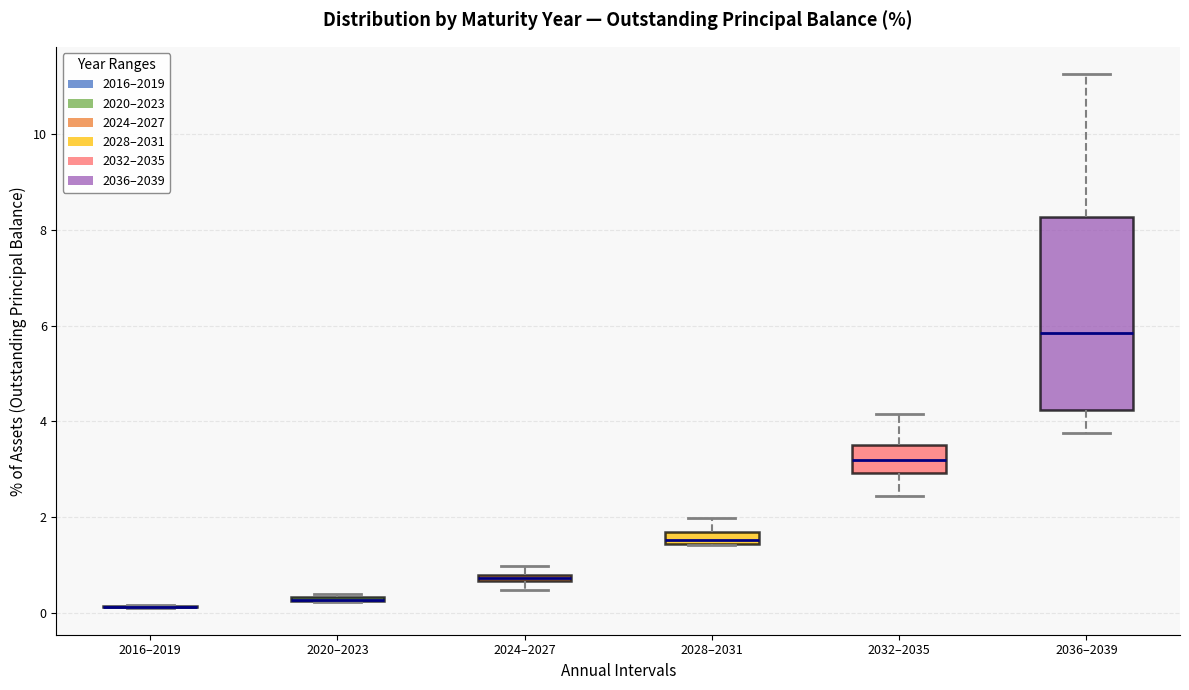

Which box is the tallest, from its lower edge to its upper edge?

2036–2039